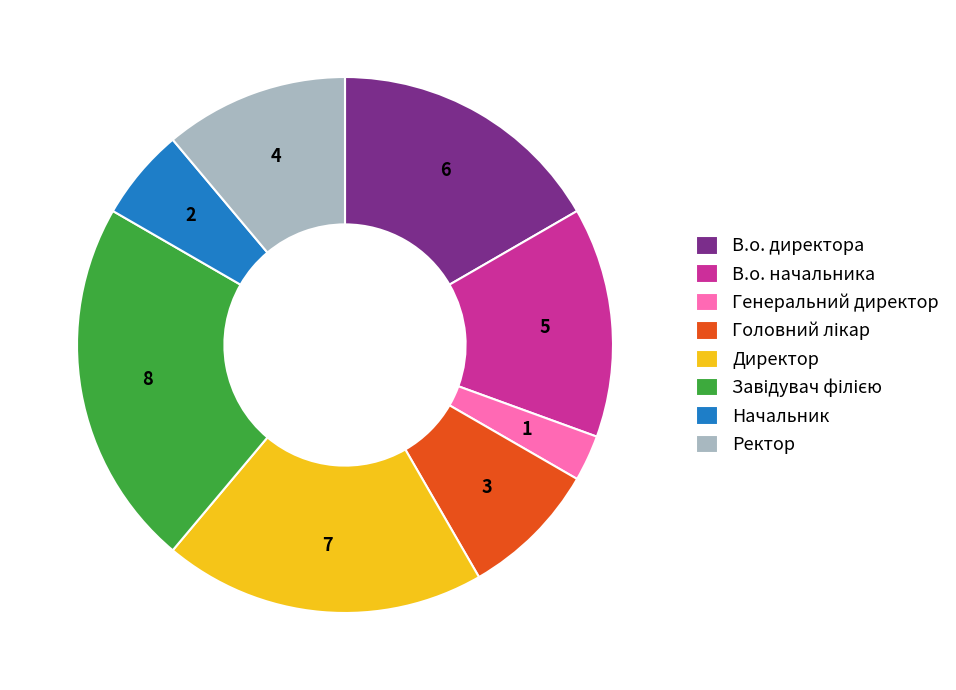

Is the sum of Директор and Генеральний директор greater than half?

No